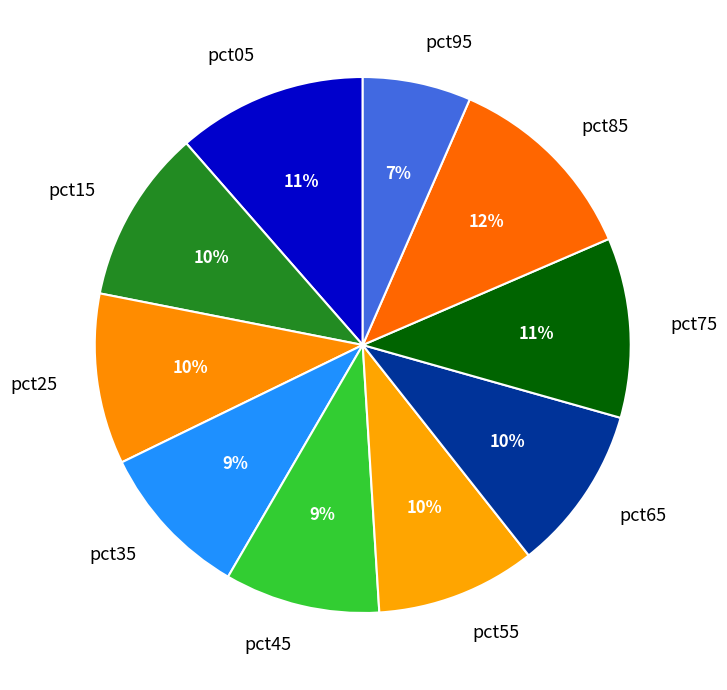

How many segments does this pie chart have?

10